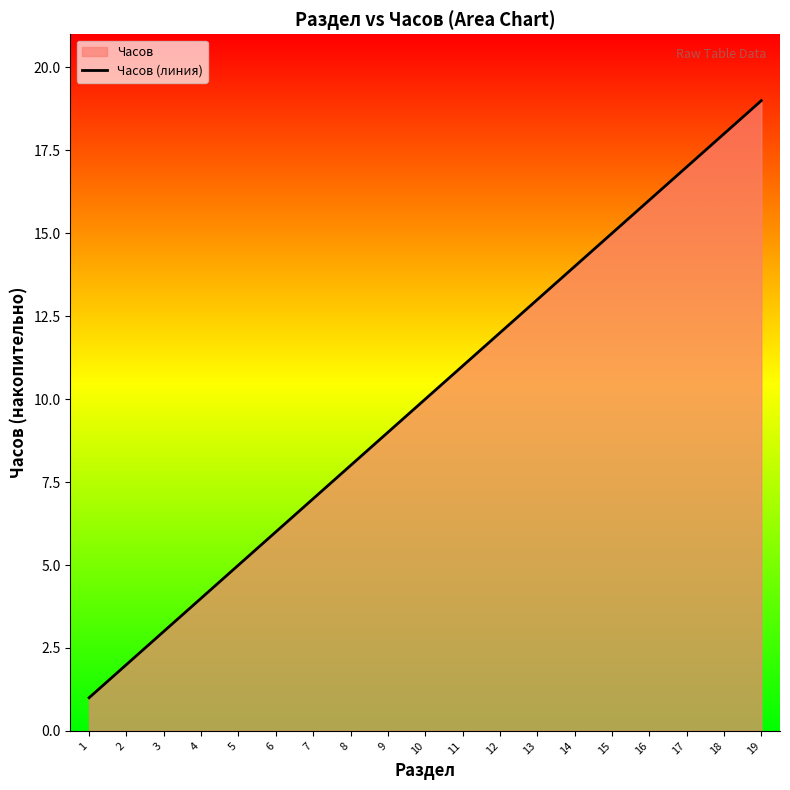

At which label is the value closest to 10?

10